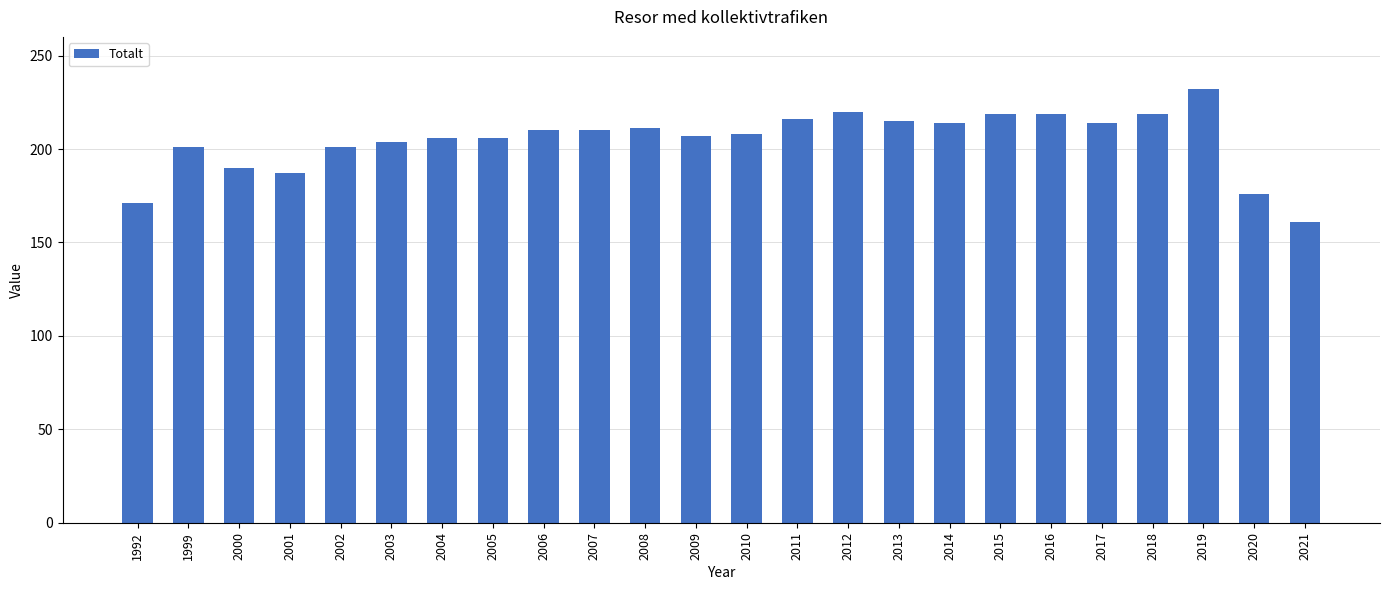

What is the value of the 4th bar from the left?

187